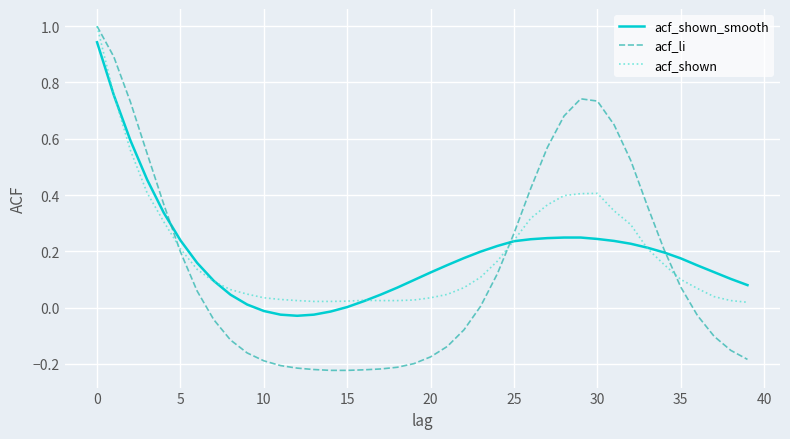

What is the maximum value shown in the chart?

1.0